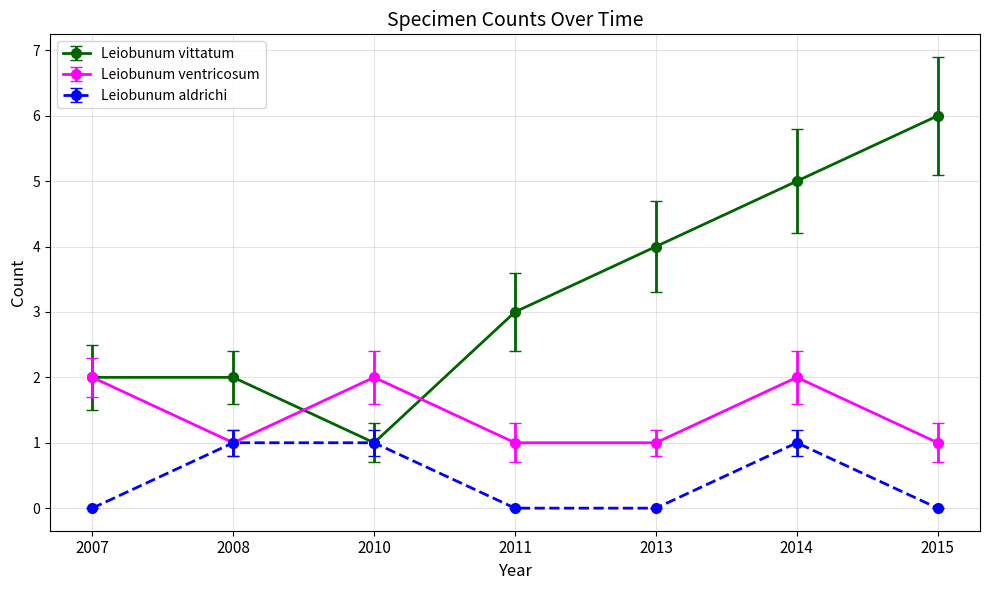

What is the greatest value displayed?

6